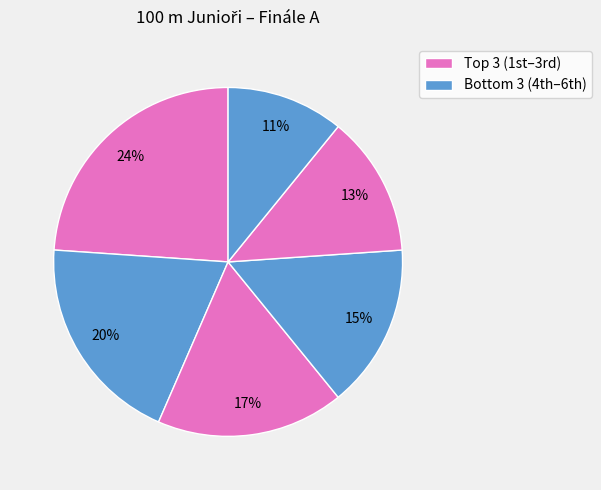

Count the number of slices in the pie.

6